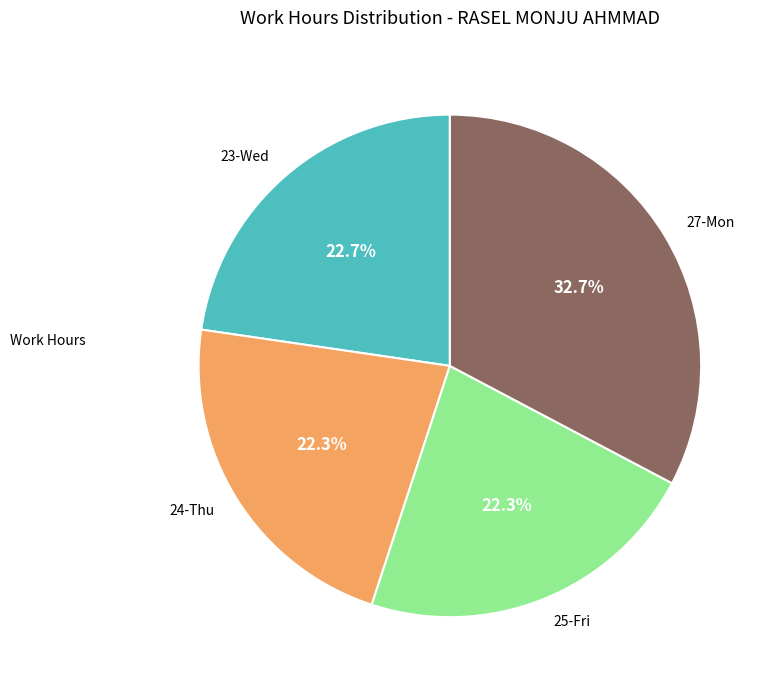

To the nearest percent, what percentage of the pie is 23-Wed?

23%